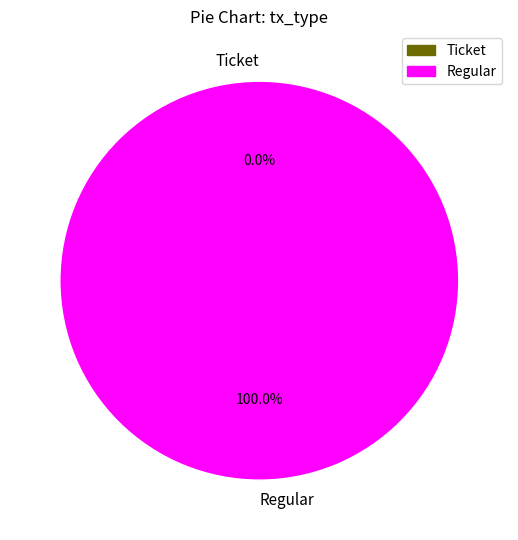

How many segments does this pie chart have?

2